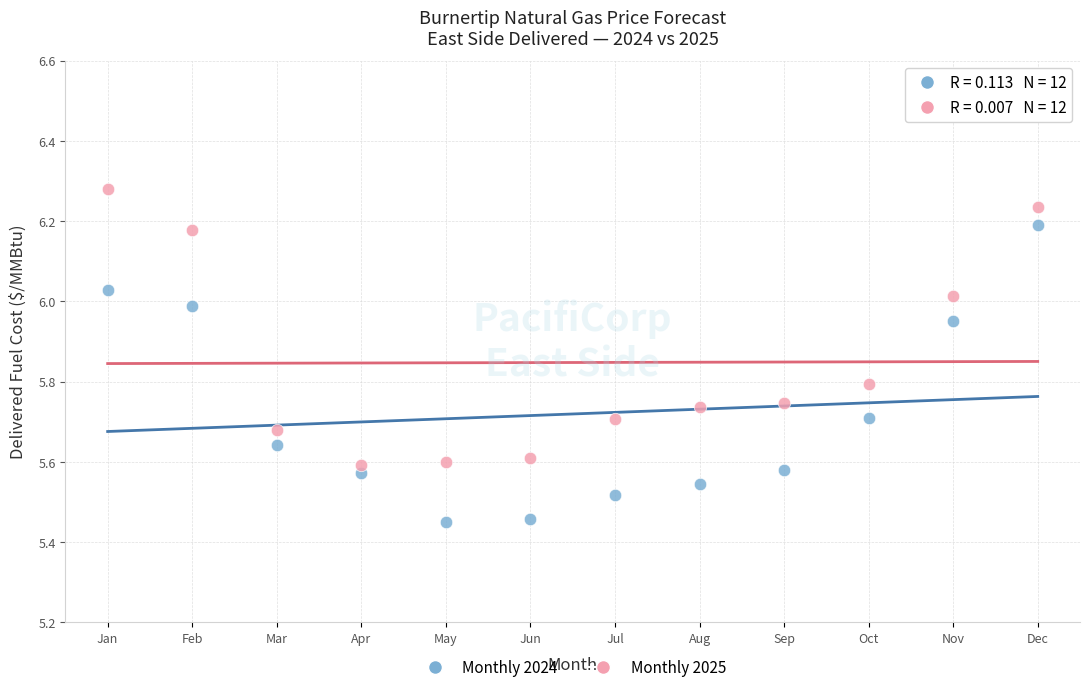

Which series contains the highest Y value?

Monthly 2025